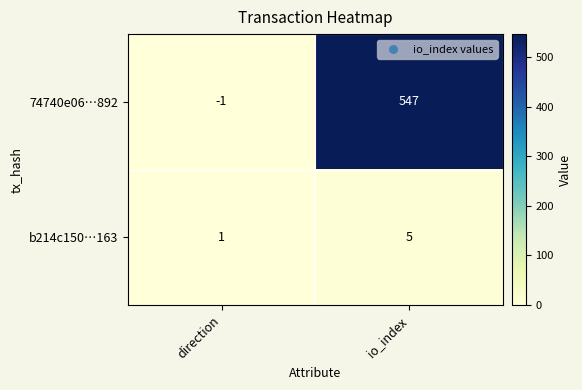

List the series in order of their overall mean, lowest first.

b214c150…163, 74740e06…892